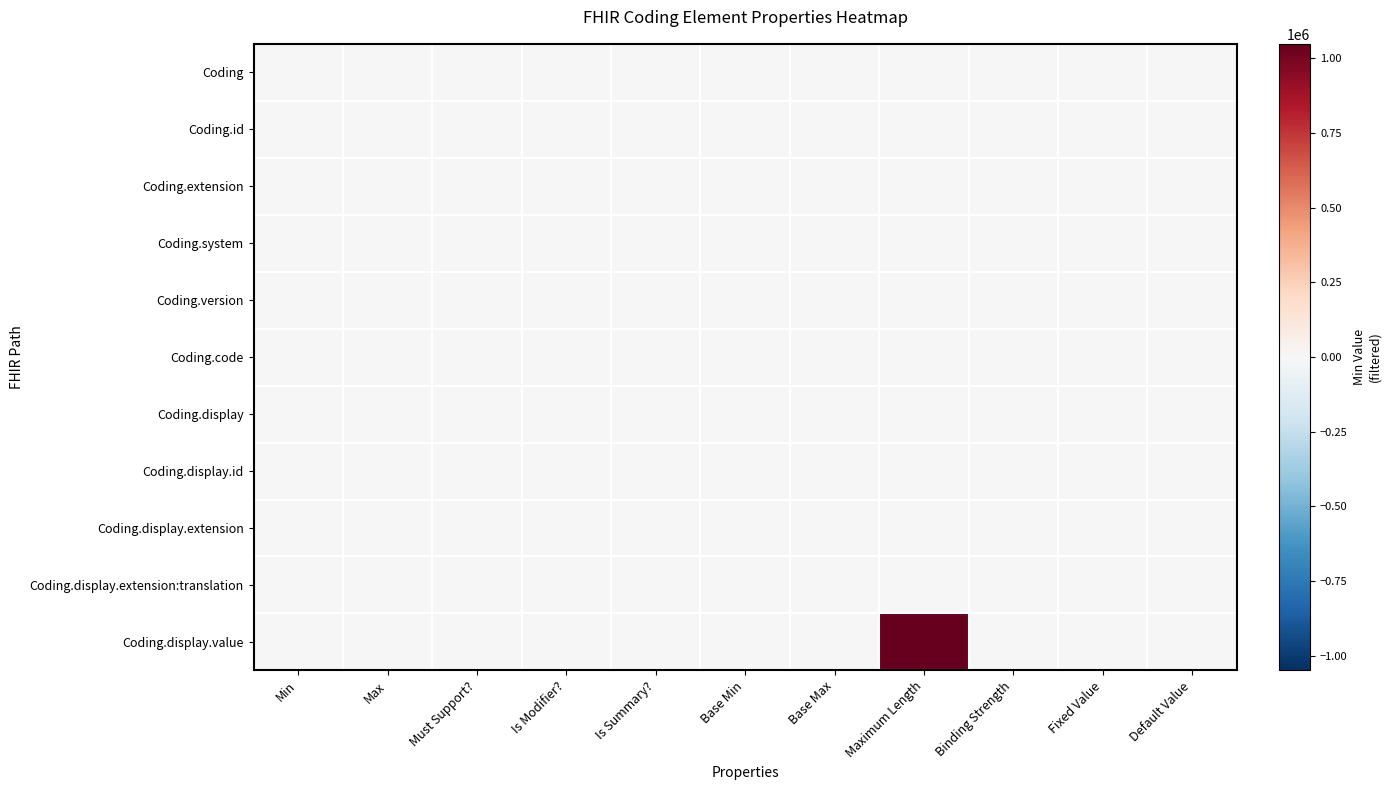

At which category is the sum across all series the highest?

Maximum Length